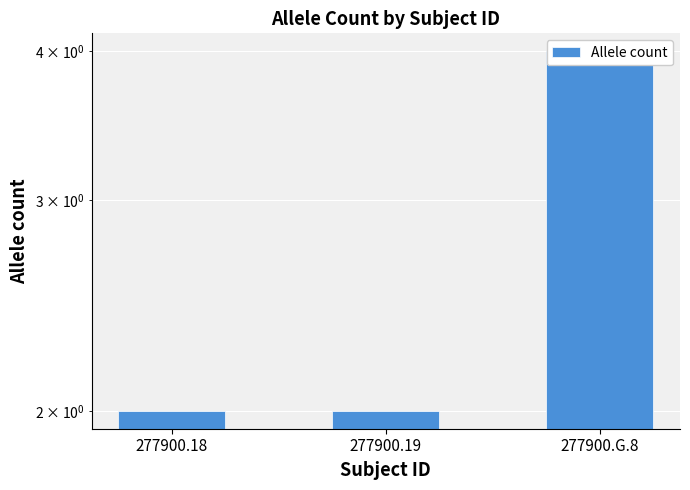

List the labels in order of value, largest first.

277900.G.8, 277900.18, 277900.19